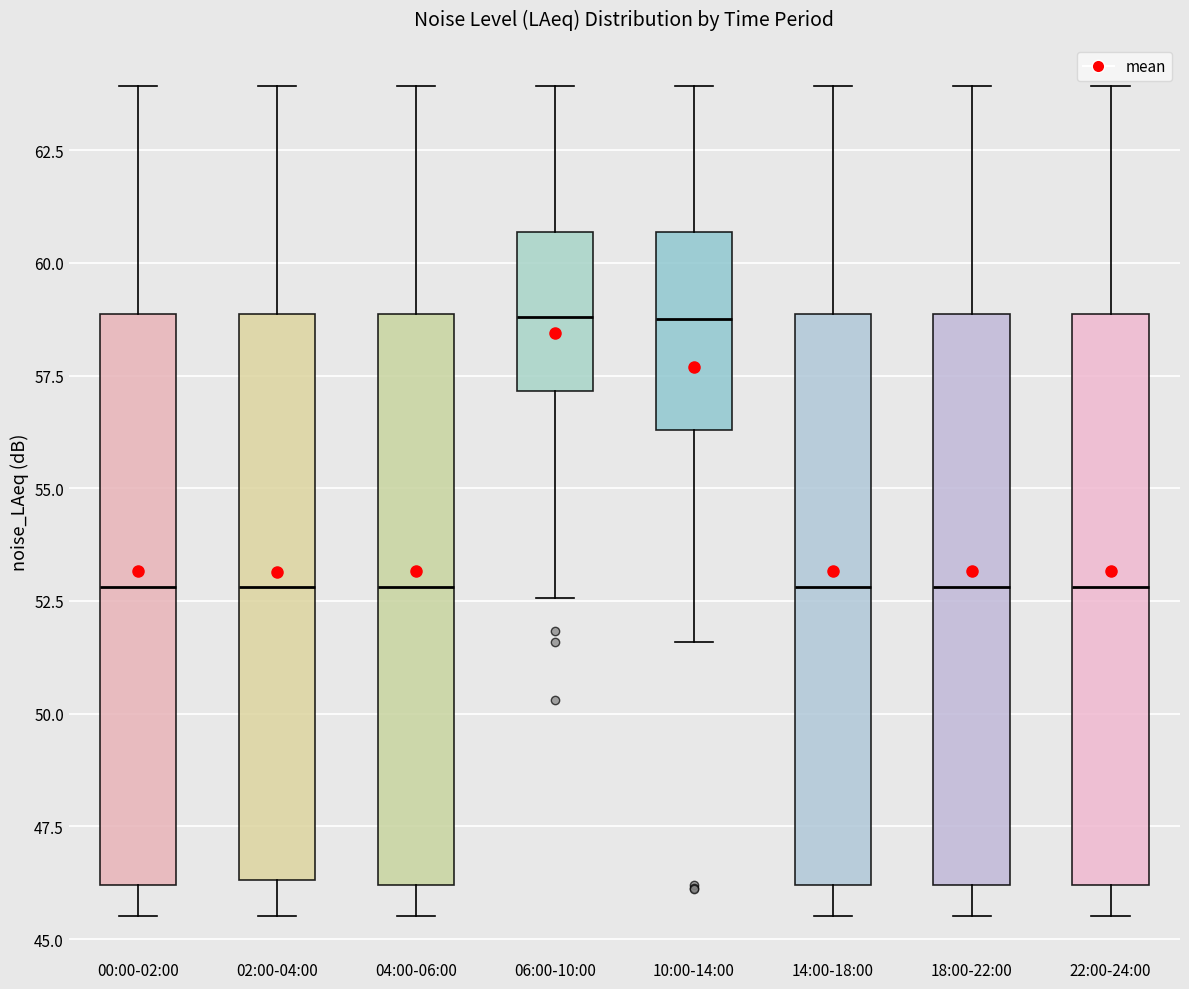

Reading left to right, read every box against the y-axis: the position of its median line, the range the box covers, and the ends of its whiskers. The values are not printed on the chart, so give them approximately, as read against the axis.

00:00-02:00: median 53.0, box 46.0 to 59.0, whiskers 45.5 to 64.0
02:00-04:00: median 53.0, box 46.5 to 59.0, whiskers 45.5 to 64.0
04:00-06:00: median 53.0, box 46.0 to 59.0, whiskers 45.5 to 64.0
06:00-10:00: median 59.0, box 57.0 to 60.5, whiskers 52.5 to 64.0
10:00-14:00: median 59.0, box 56.5 to 60.5, whiskers 51.5 to 64.0
14:00-18:00: median 53.0, box 46.0 to 59.0, whiskers 45.5 to 64.0
18:00-22:00: median 53.0, box 46.0 to 59.0, whiskers 45.5 to 64.0
22:00-24:00: median 53.0, box 46.0 to 59.0, whiskers 45.5 to 64.0